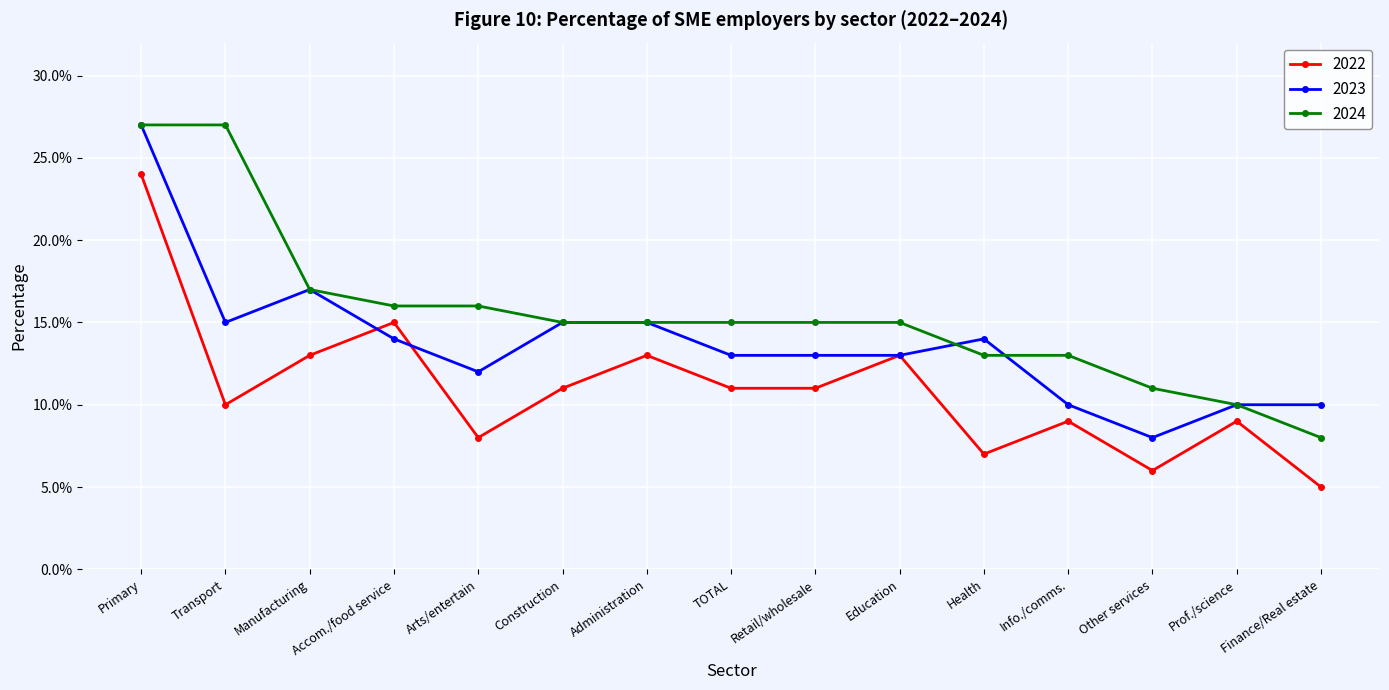

Rank the series by their maximum value, from highest to lowest.

2023, 2024, 2022